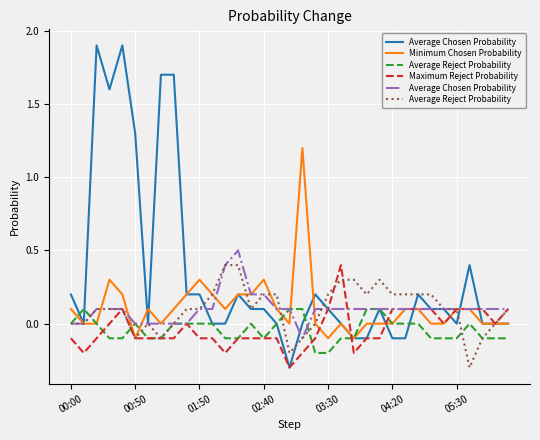

How many categories are shown in the chart?

35